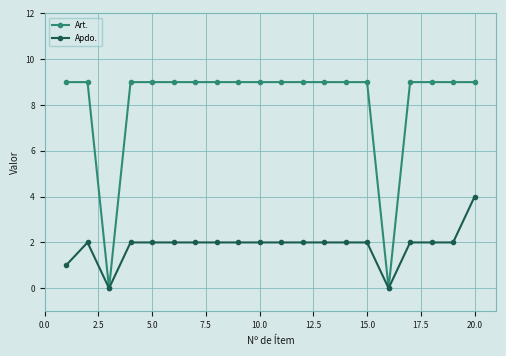

What is the maximum value for Art.?

9